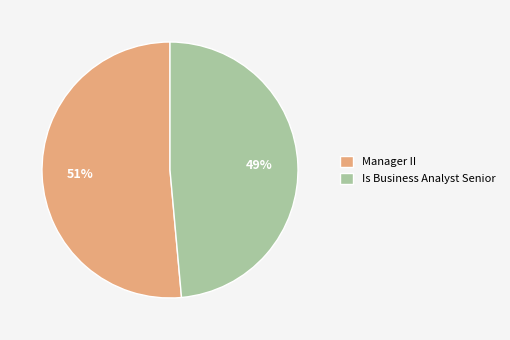

What is the smallest slice in the pie chart?

Is Business Analyst Senior